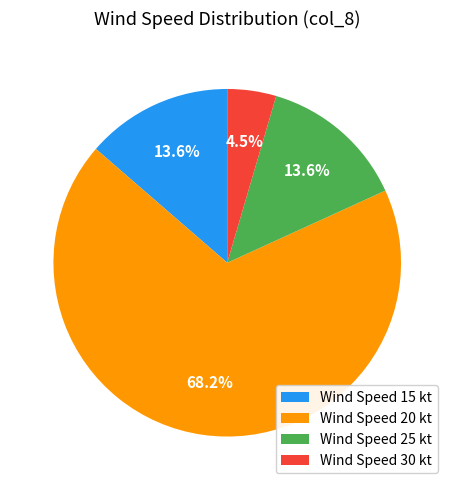

How many slices are in this pie chart?

4